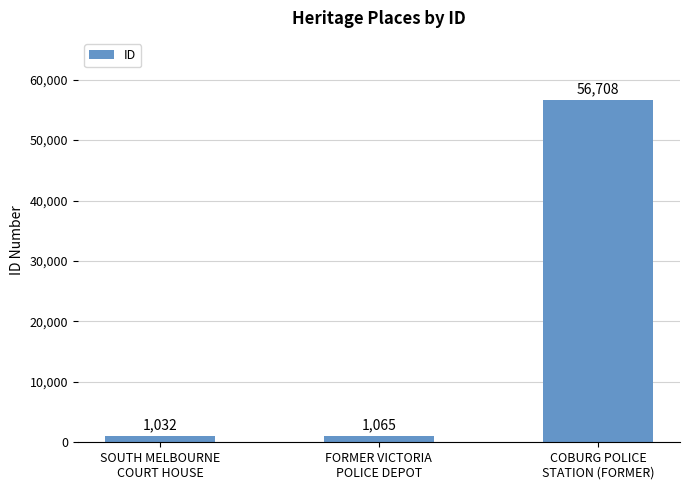

The value at COBURG POLICE
STATION (FORMER) is 56708. True or false?

True